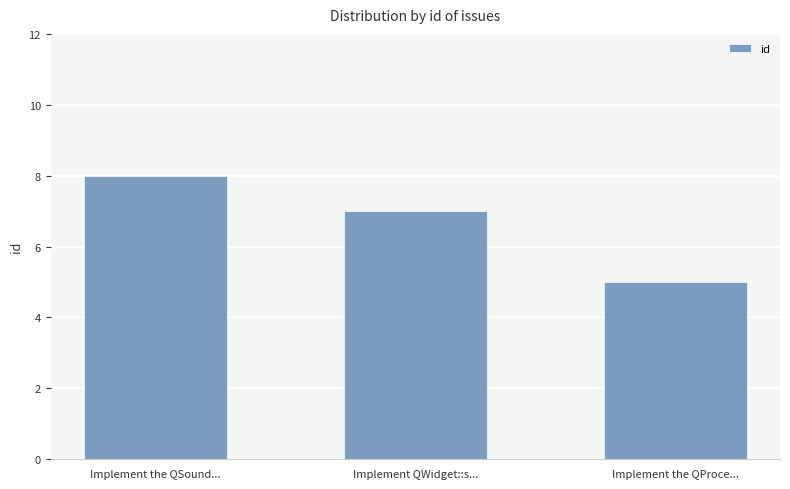

List the labels in order of value, largest first.

Implement the QSound..., Implement QWidget::s..., Implement the QProce...